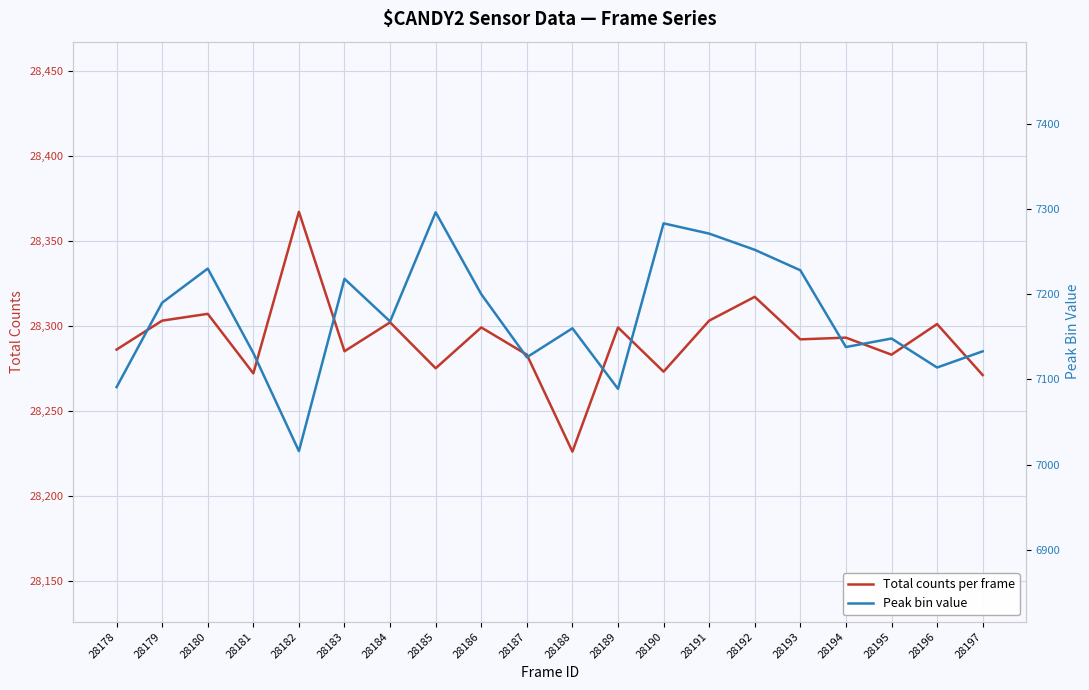

Reading right to left, what are all the values shown in this chart?

Total counts per frame: 28197=28271	28196=28301	28195=28283	28194=28293	28193=28292	28192=28317	28191=28303	28190=28273	28189=28299	28188=28226	28187=28283	28186=28299	28185=28275	28184=28302	28183=28285	28182=28367	28181=28272	28180=28307	28179=28303	28178=28286
Peak bin value: 28197=7133	28196=7114	28195=7148	28194=7138	28193=7228	28192=7252	28191=7271	28190=7283	28189=7089	28188=7160	28187=7126	28186=7200	28185=7296	28184=7168	28183=7218	28182=7016	28181=7131	28180=7230	28179=7190	28178=7091